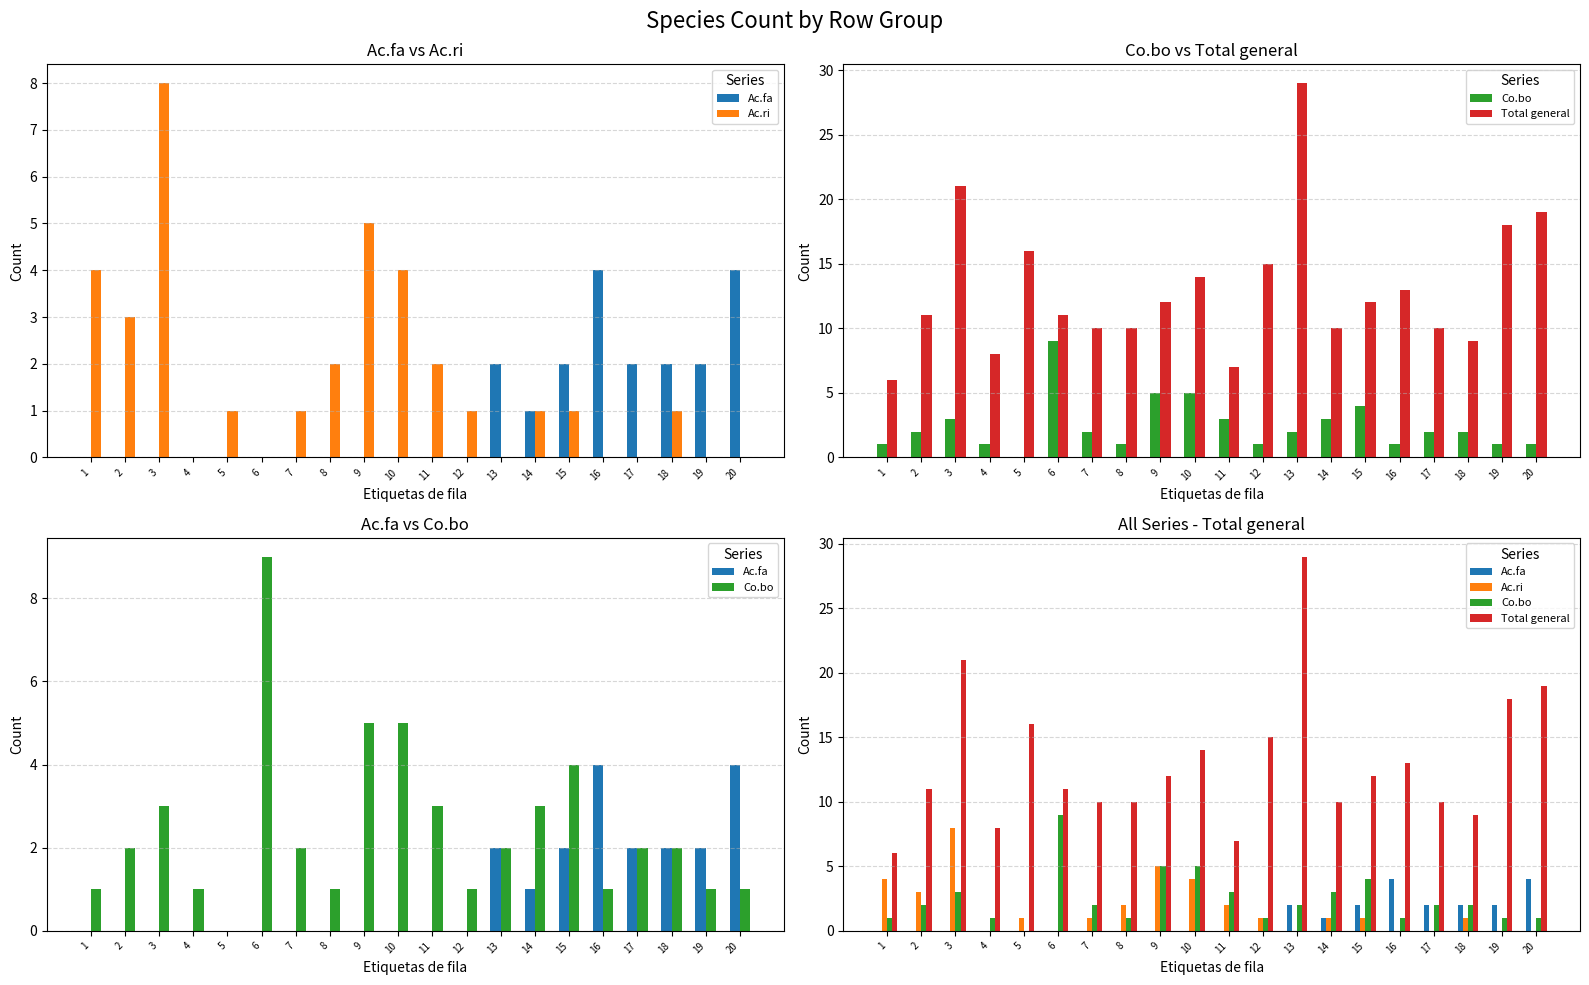

How many groups of bars are there?

20